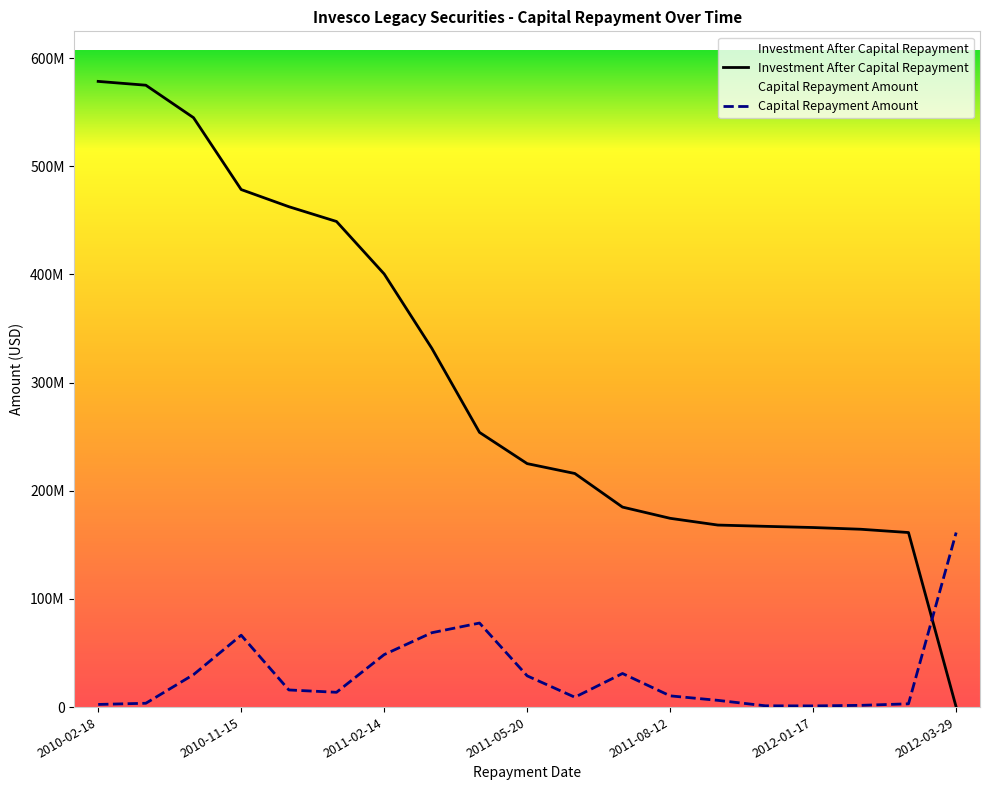

In Capital Repayment Amount, how many points are higher than both neighbors (excluding endpoints)?

3